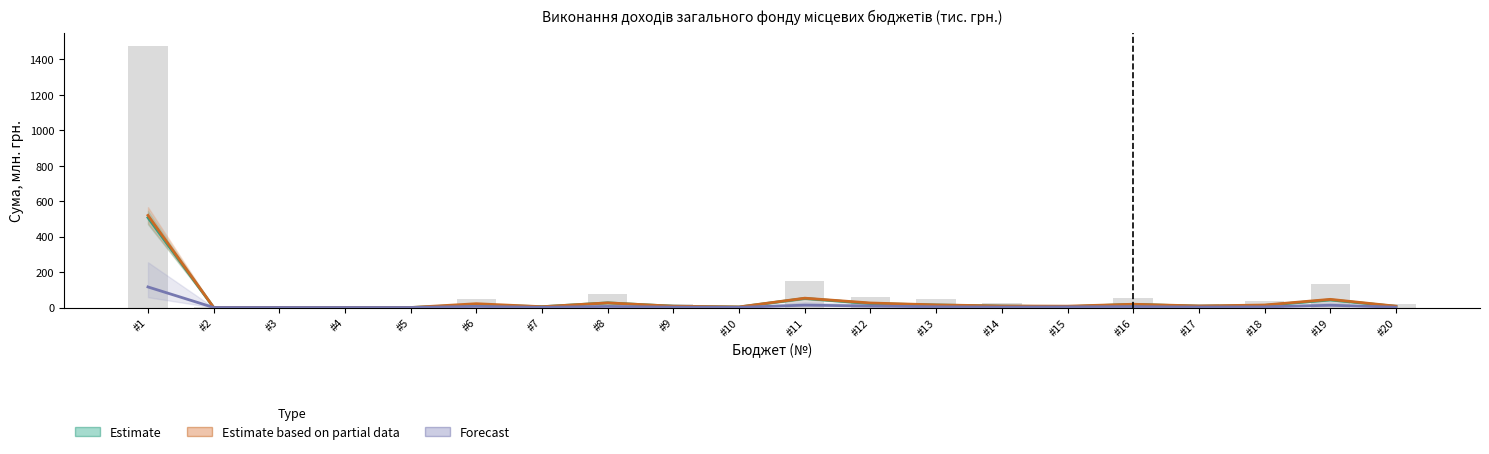

Is it true that Forecast equals 116.0 at #1?

True